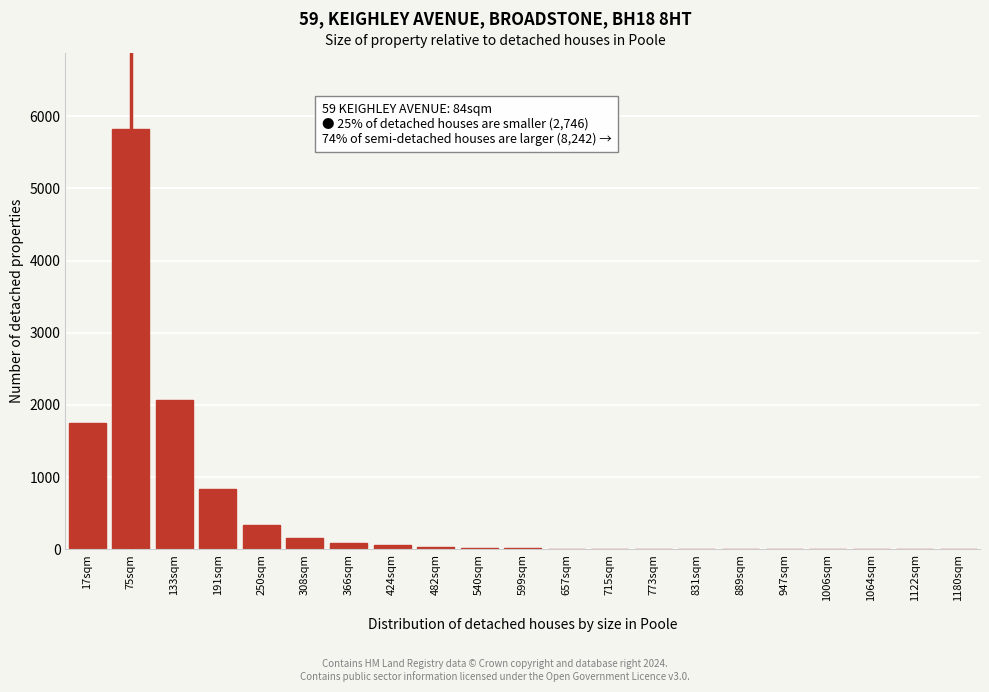

Where is the data nearest to the value 2913?

133sqm